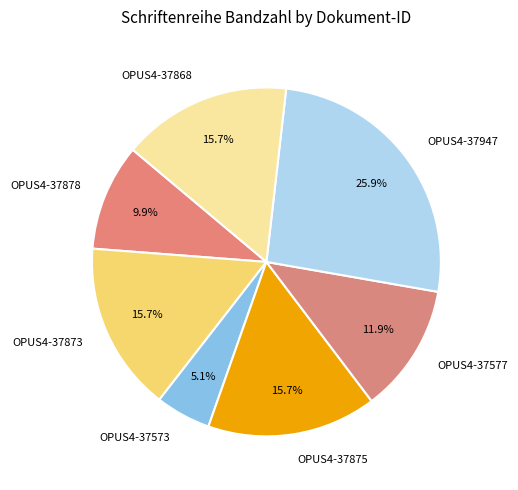

To the nearest percent, what is the difference between the largest and smallest slice percentages?

21%